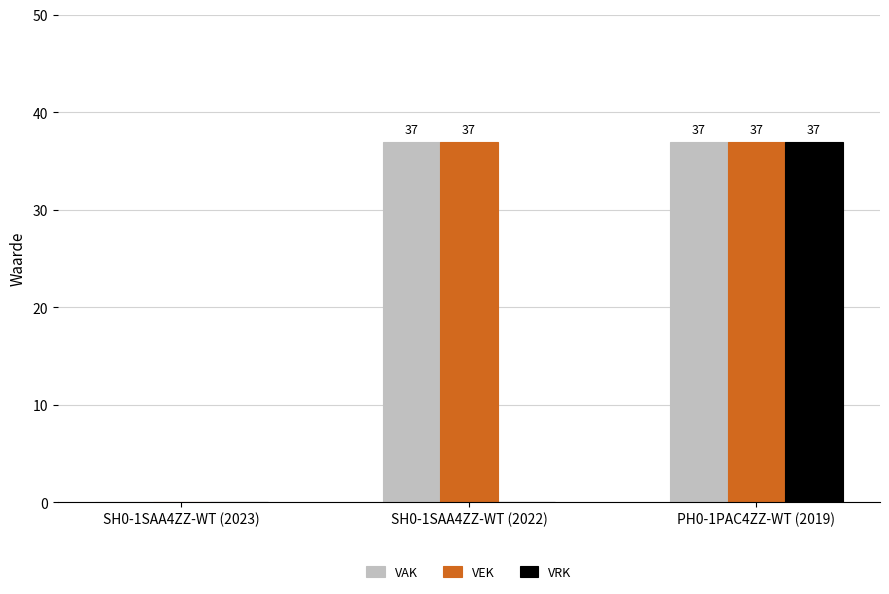

Reading left to right, transcribe all the data shown in this chart.

VAK: SH0-1SAA4ZZ-WT (2023)=0	SH0-1SAA4ZZ-WT (2022)=37	PH0-1PAC4ZZ-WT (2019)=37
VEK: SH0-1SAA4ZZ-WT (2023)=0	SH0-1SAA4ZZ-WT (2022)=37	PH0-1PAC4ZZ-WT (2019)=37
VRK: SH0-1SAA4ZZ-WT (2023)=0	SH0-1SAA4ZZ-WT (2022)=0	PH0-1PAC4ZZ-WT (2019)=37